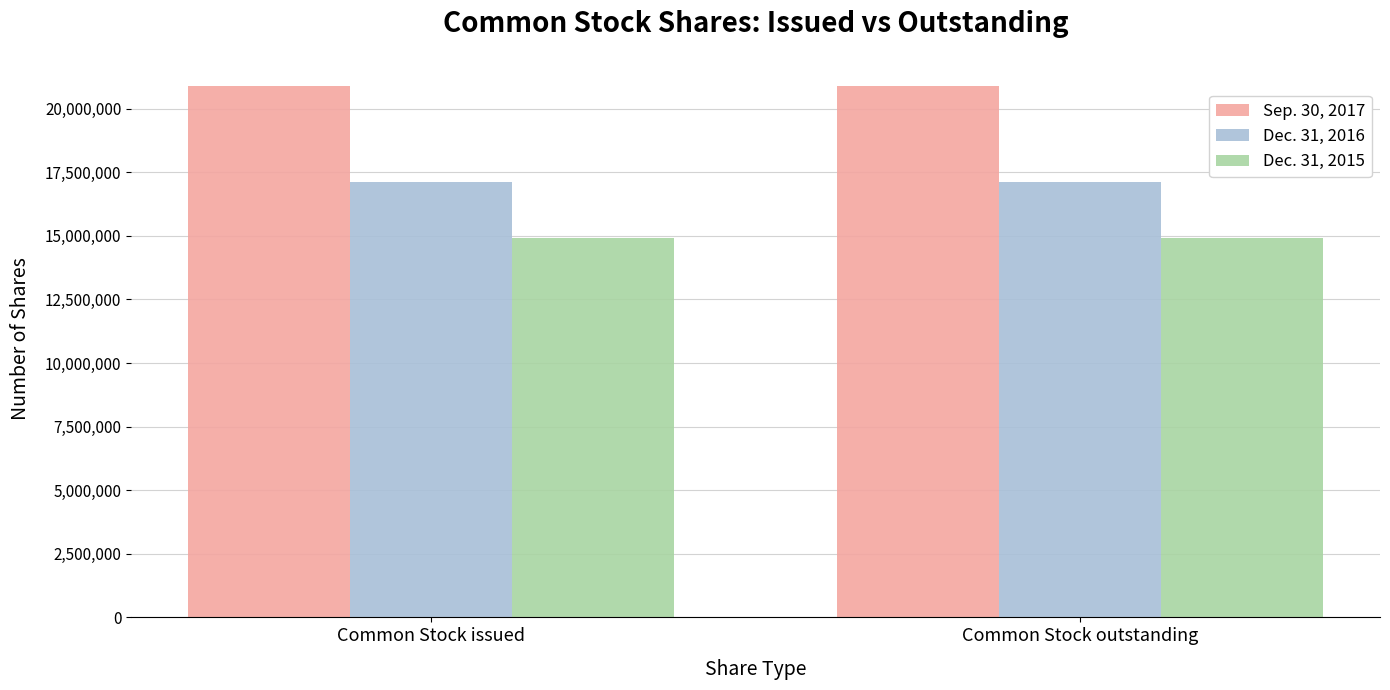

What is the value of the Dec. 31, 2016 bar at the 2nd from the left?

17128778